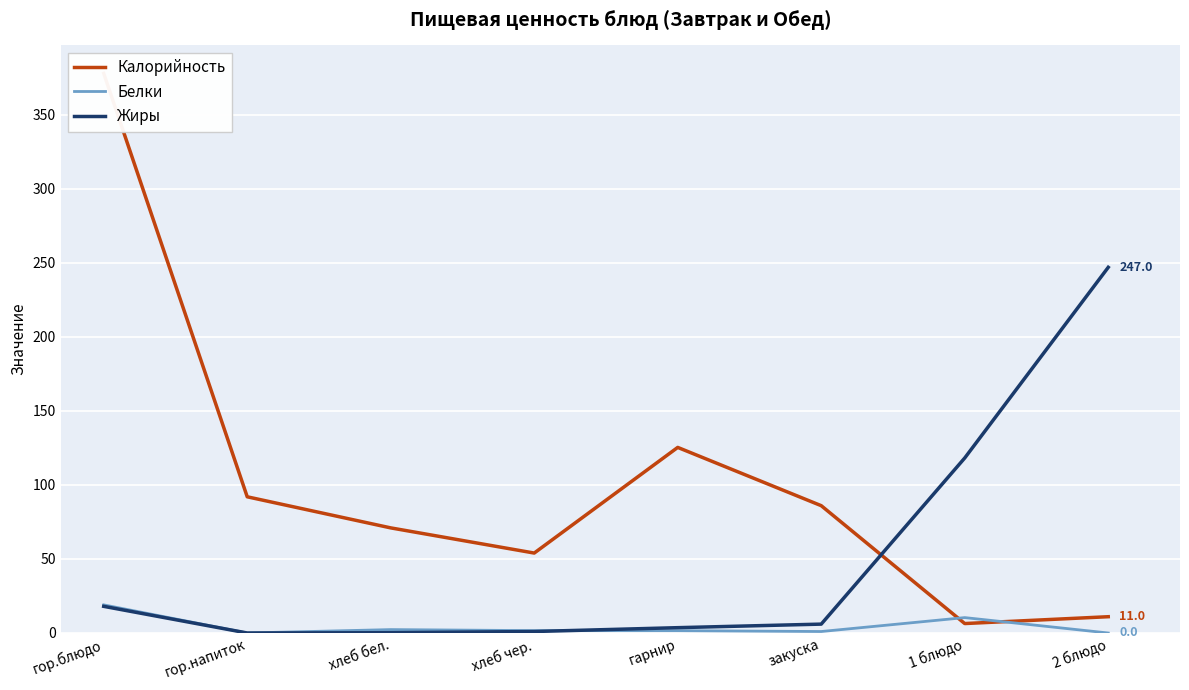

Where is the first local minimum for Жиры?

гор.напиток